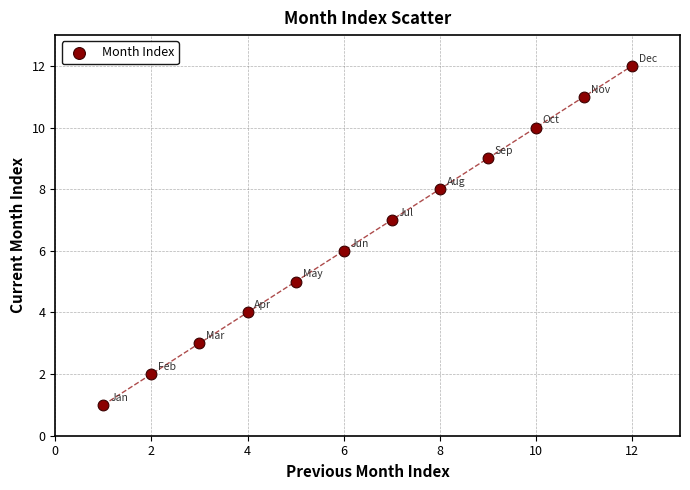

What is the range of Y values (max minus min)?

11